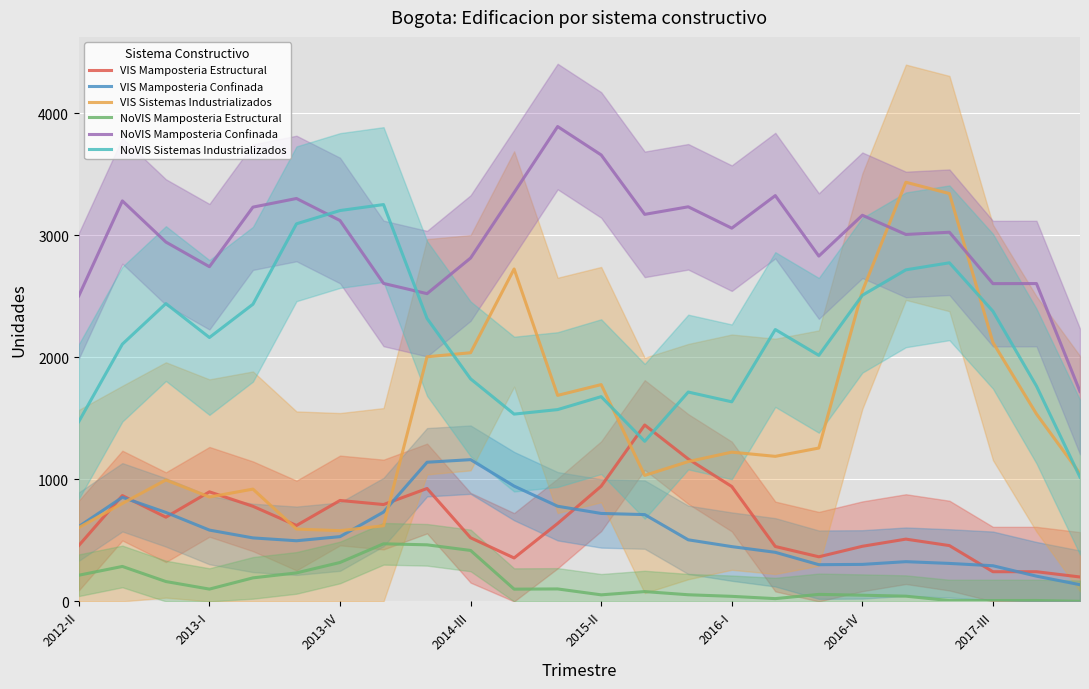

True or false: NoVIS Mamposteria Estructural and VIS Sistemas Industrializados intersect in this chart.

False